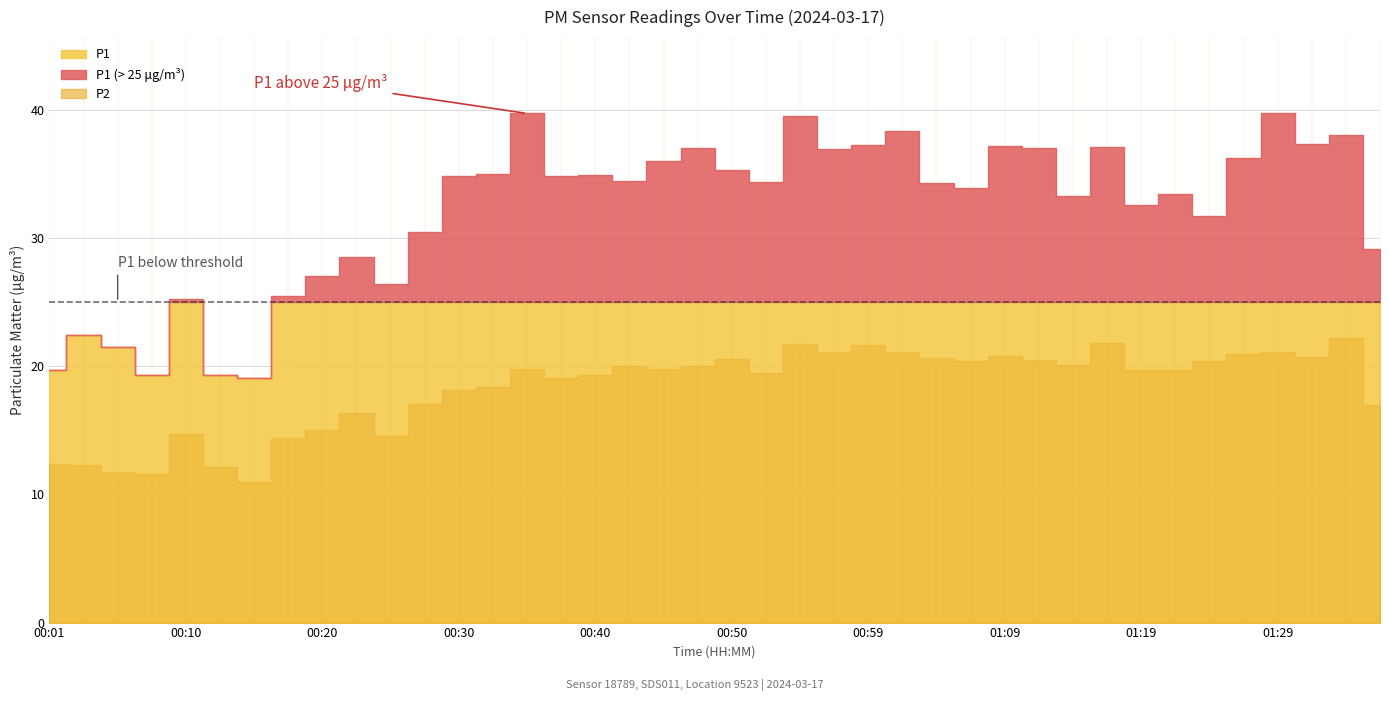

The value of P2 at 00:57 is 13.7. True or false?

False